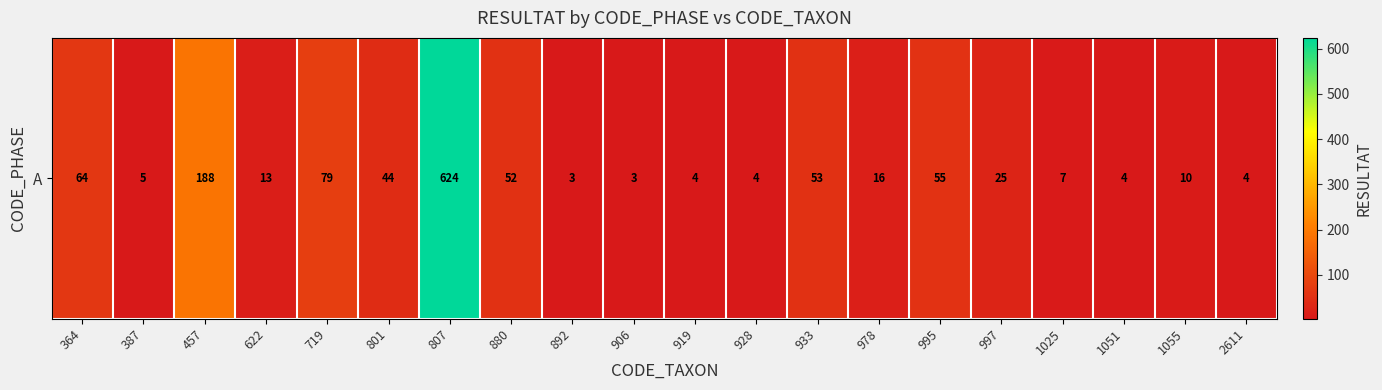

The value at 919 is 2. True or false?

False